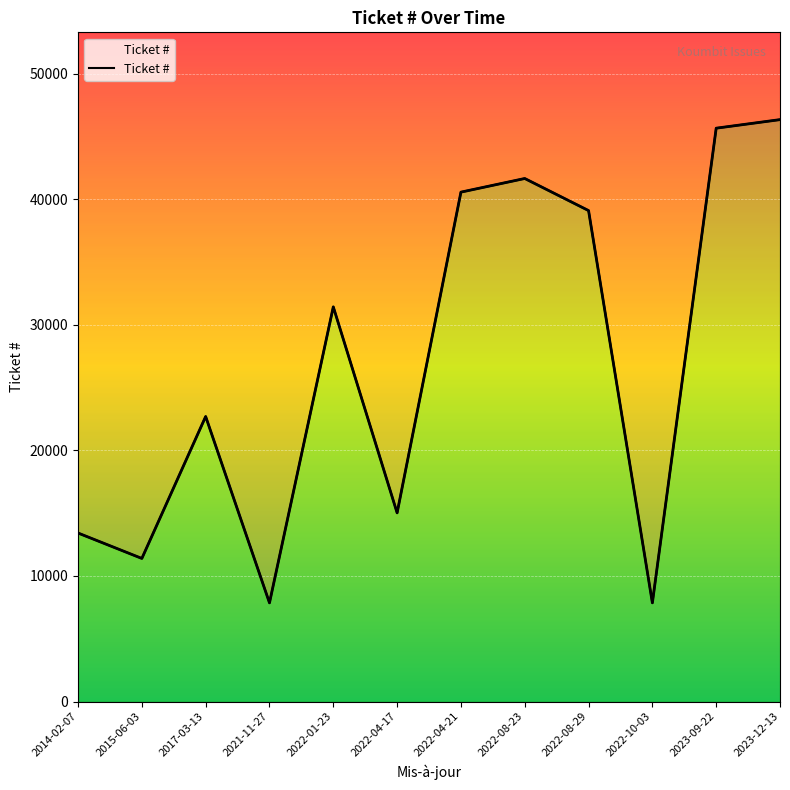

Where is the first local minimum?

2015-06-03